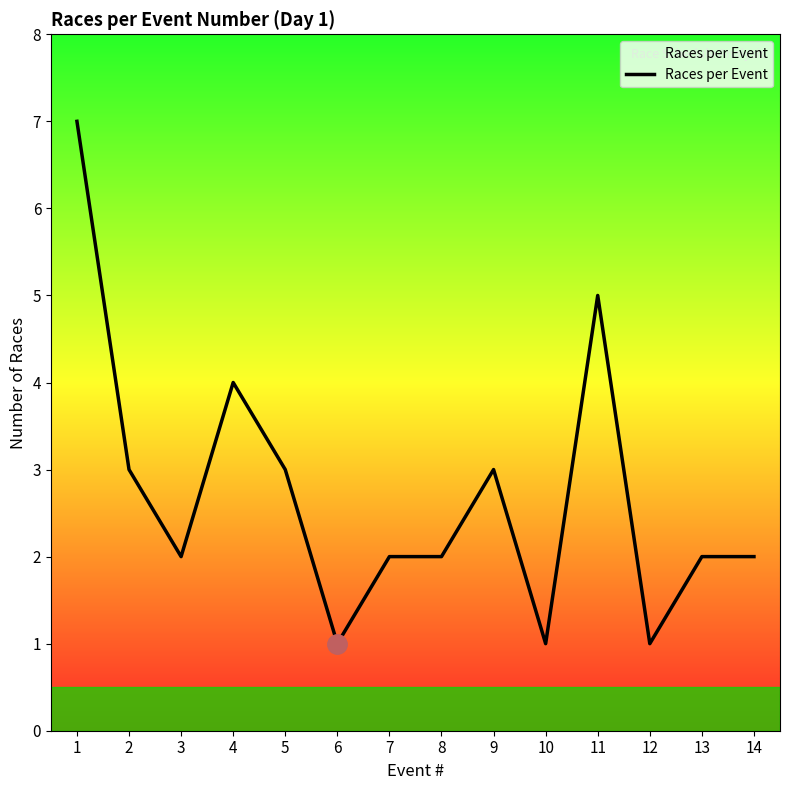

What is the change in value from 3 to 9?

+1